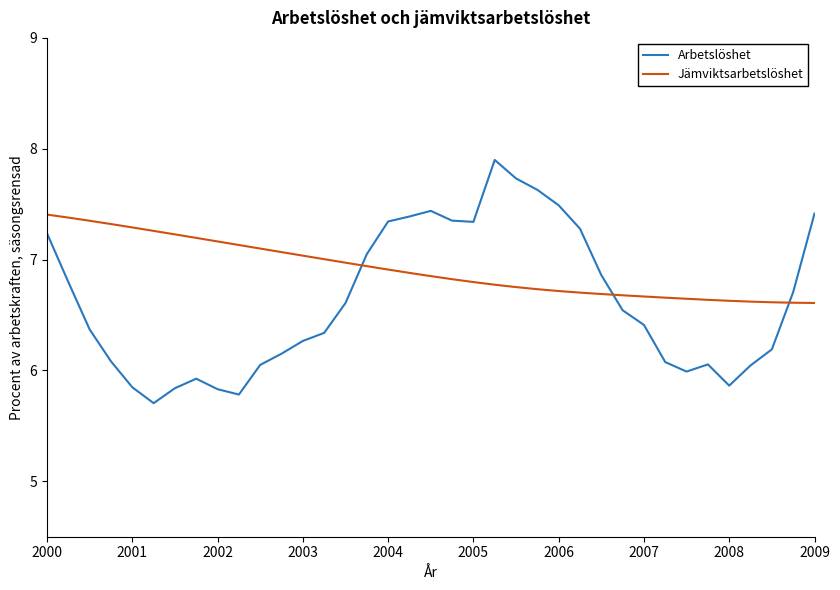

Which series has the largest total across all categories?

Jämviktsarbetslöshet